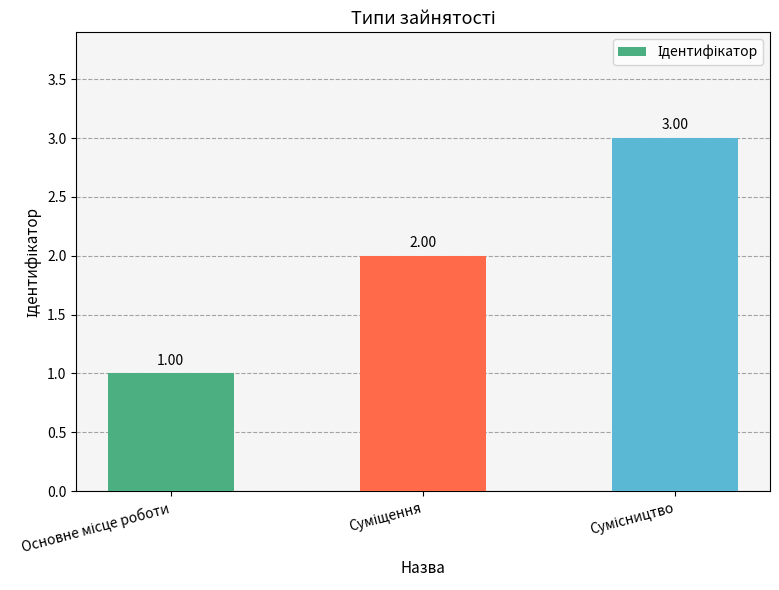

What is the sum of all values?

6